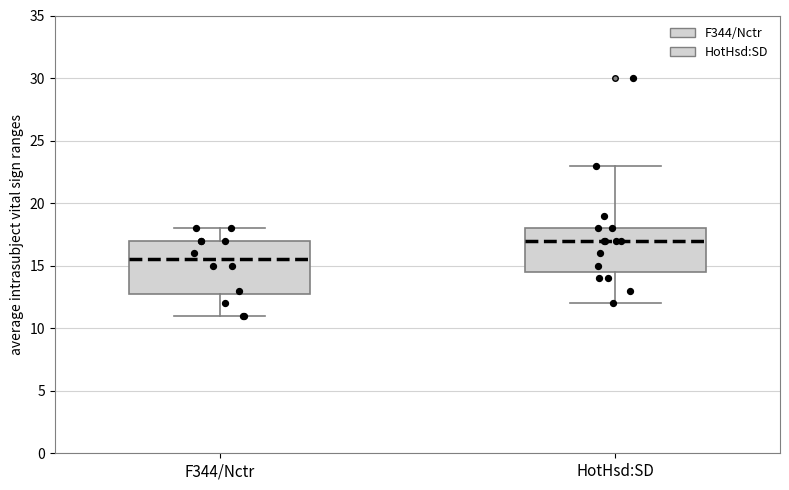

Reading left to right, transcribe this box plot: for each box, give where its median line is, the range the box spans, and where its two whiskers end, as read against the y-axis. The values are not printed on the chart, so give them approximately, as read against the axis.

F344/Nctr: median 15.5, box 13.0 to 17.0, whiskers 11.0 to 18.0
HotHsd:SD: median 17.0, box 14.5 to 18.0, whiskers 12.0 to 23.0